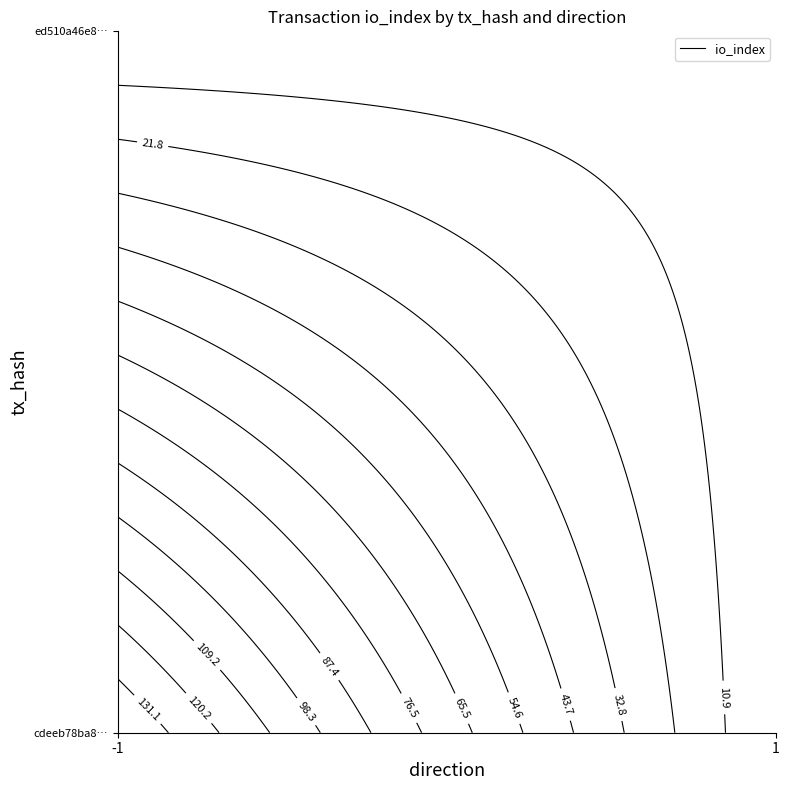

Rank the series at io_index from lowest to highest value.

ed510a46e82a3604eccffd27f3c60bf37fab5ff, cdeeb78ba8b917e2736f865a3d8d0f5bafc2214